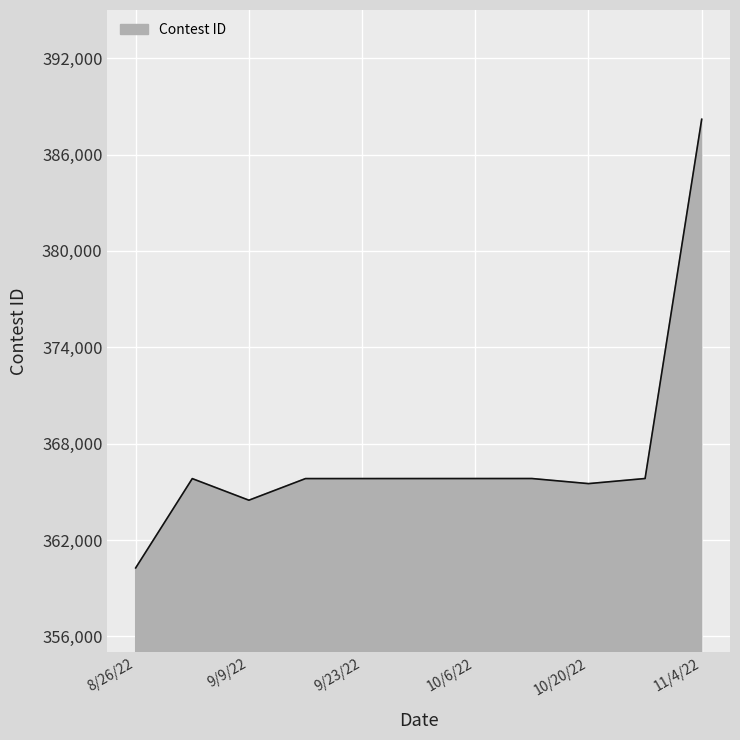

What is the greatest value displayed?

388196